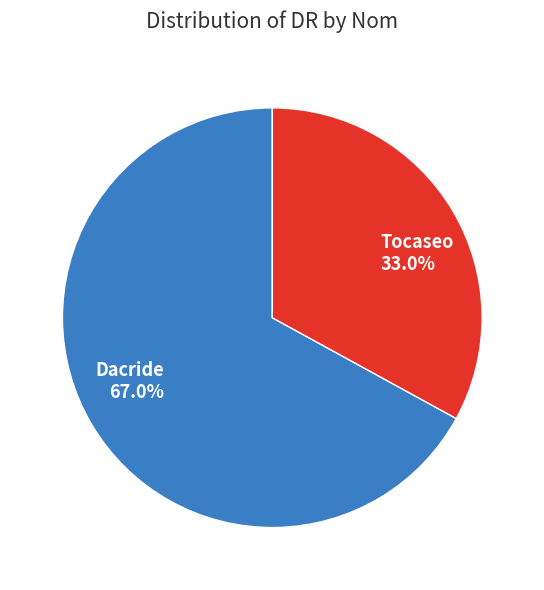

Is it true that Tocaseo is 33% of the pie?

True